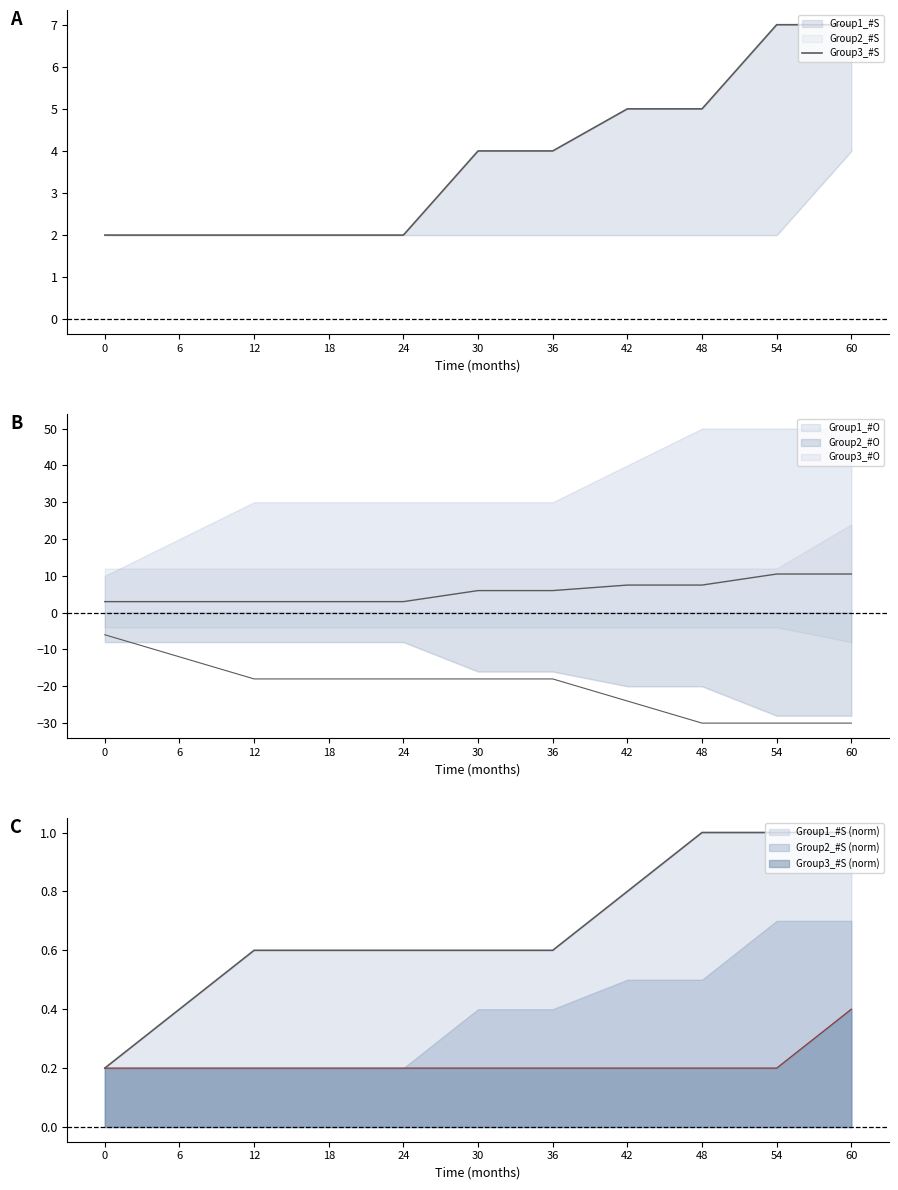

The value at 42 is 3. True or false?

False